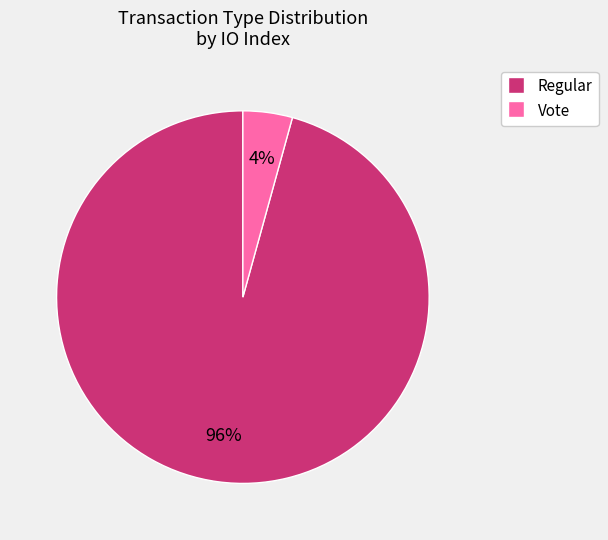

To the nearest percent, what is the combined percentage of Regular and Vote?

100%